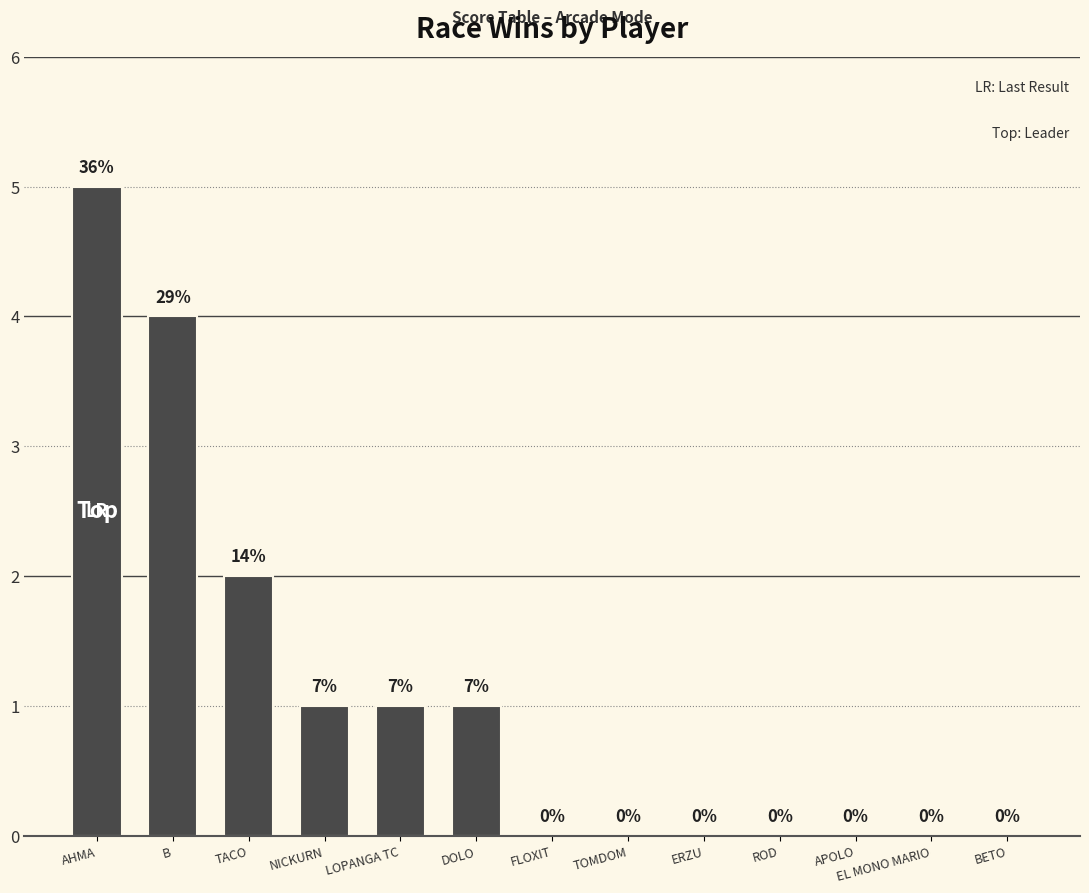

Reading left to right, extract all data points from this chart.

5	4	2	1	1	1	0	0	0	0	0	0	0